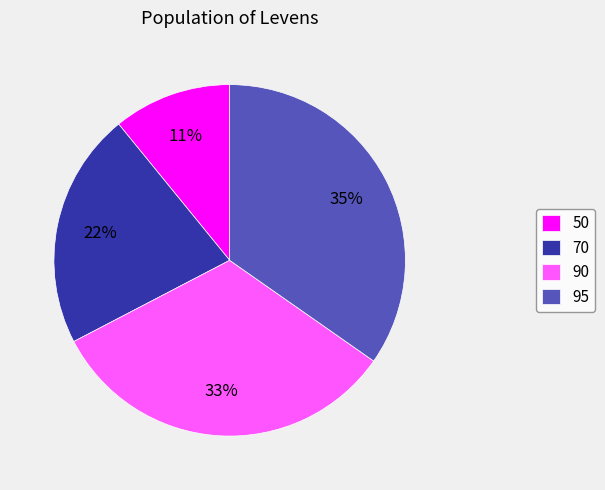

To the nearest percent, what is the combined percentage of 50 and 95?

46%